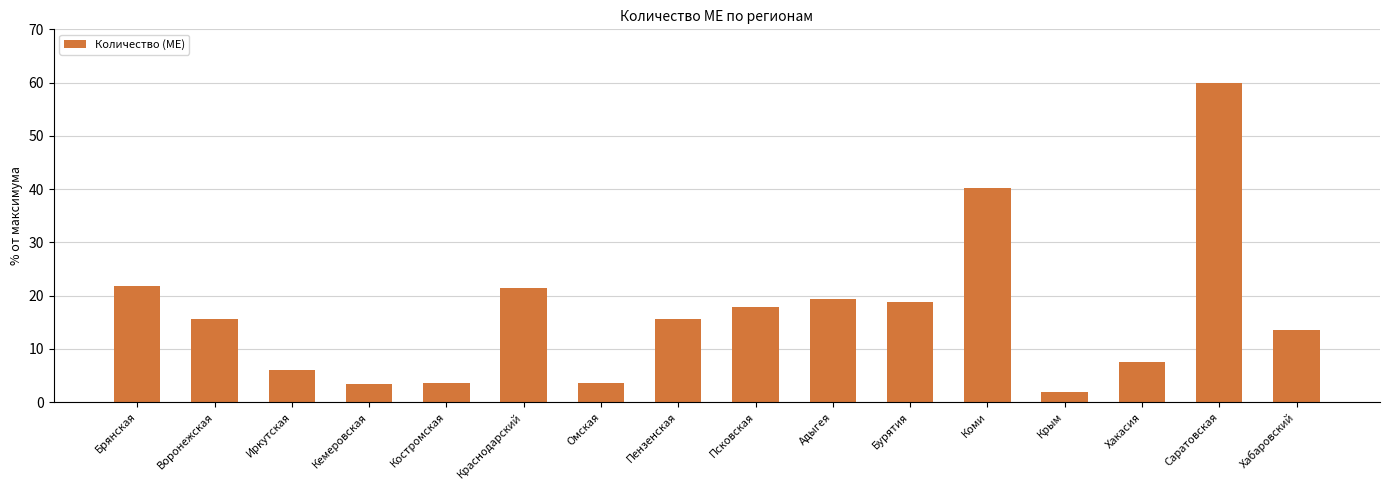

Does the chart contain any negative values?

No